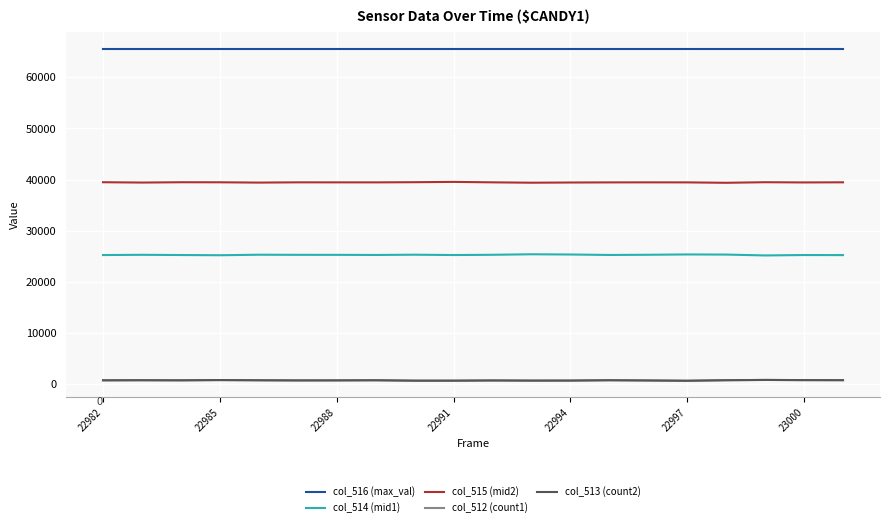

How many lines are shown in the chart?

5